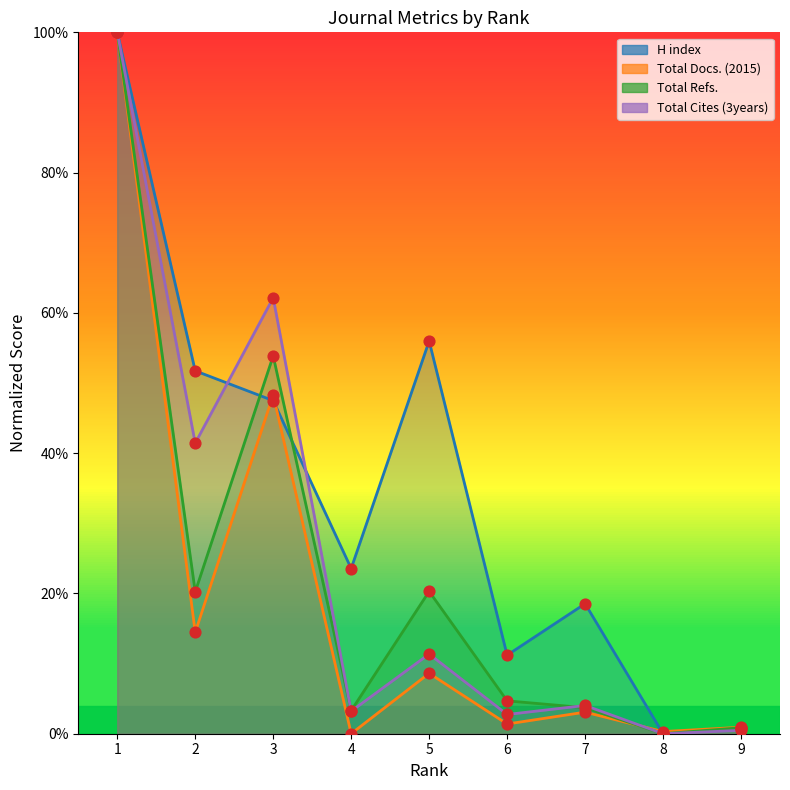

Which series has the largest total across all categories?

H index